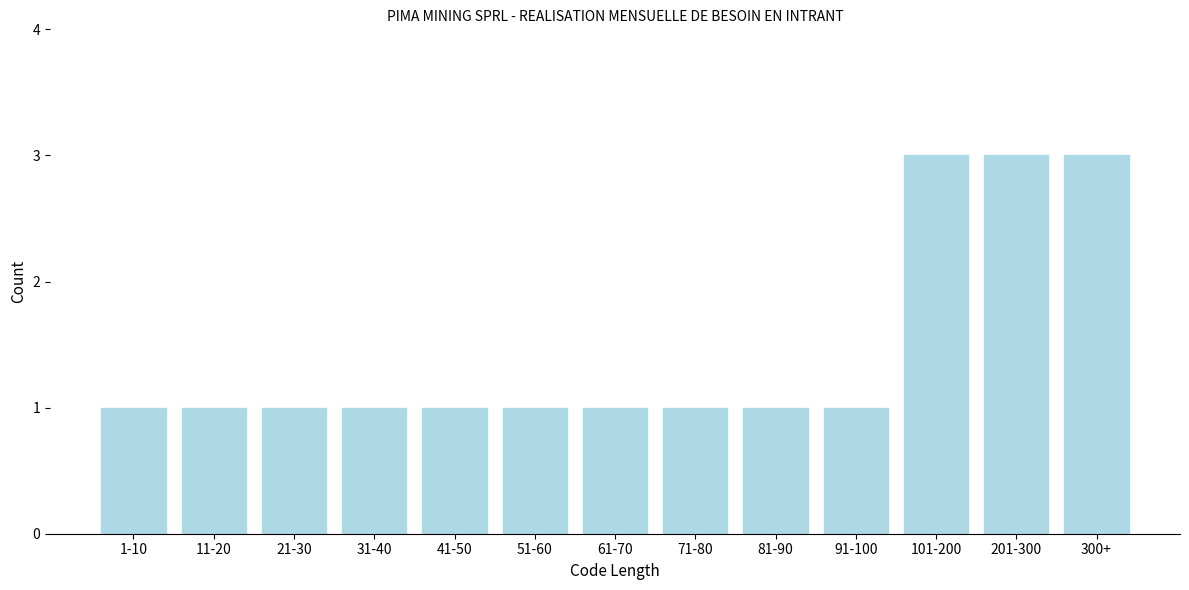

Reading left to right, extract all data points from this chart.

1-10=1	11-20=1	21-30=1	31-40=1	41-50=1	51-60=1	61-70=1	71-80=1	81-90=1	91-100=1	101-200=3	201-300=3	300+=3